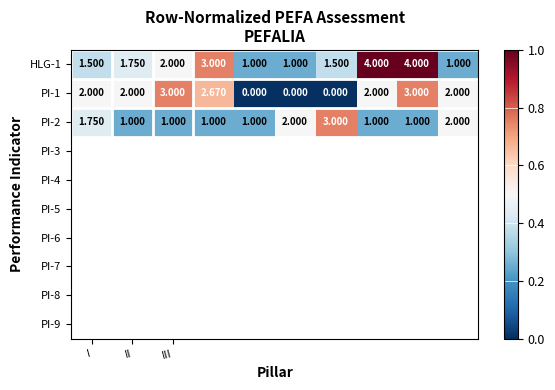

How many distinct data groups are displayed?

3